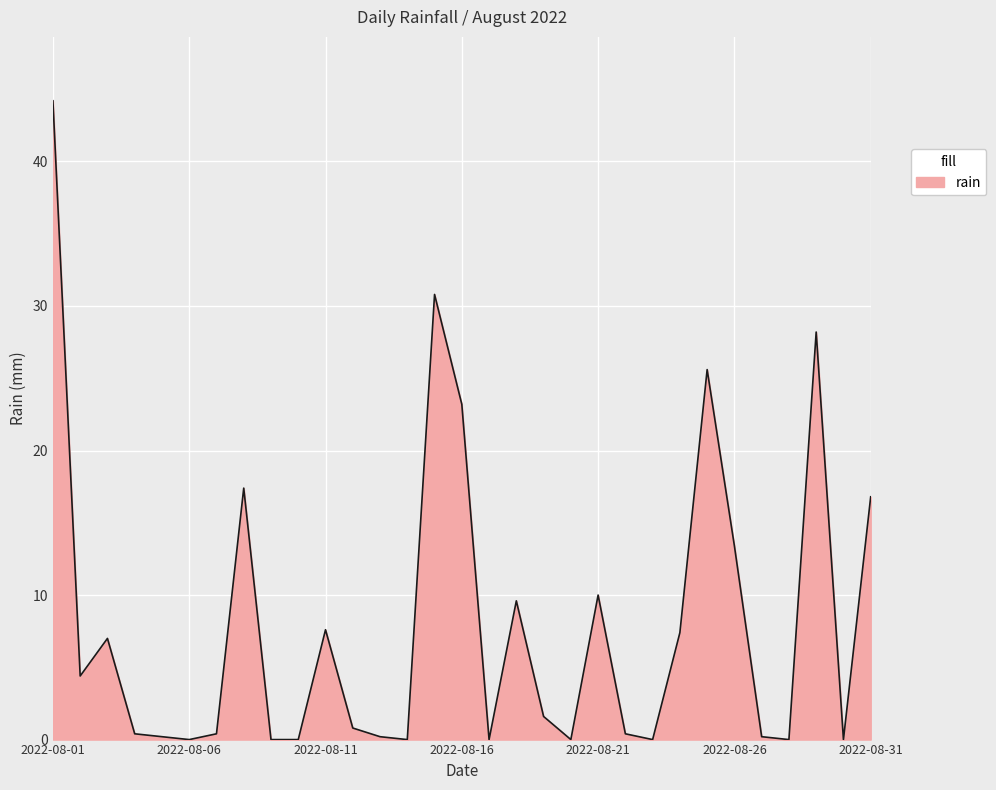

What is the maximum value shown in the chart?

44.2